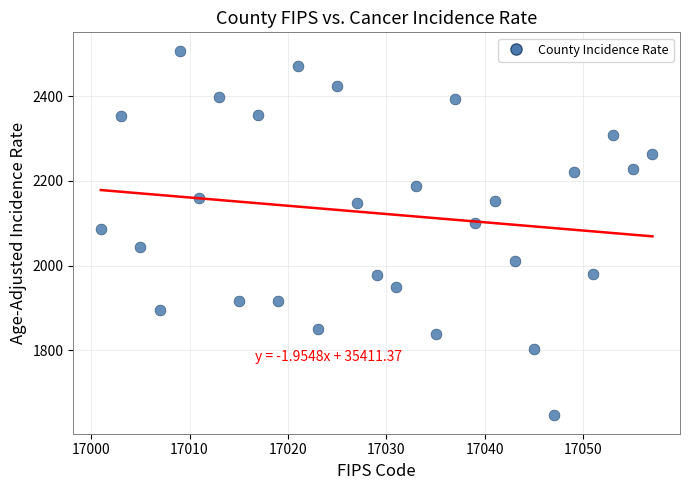

What is the range of X values (max minus min)?

56.0